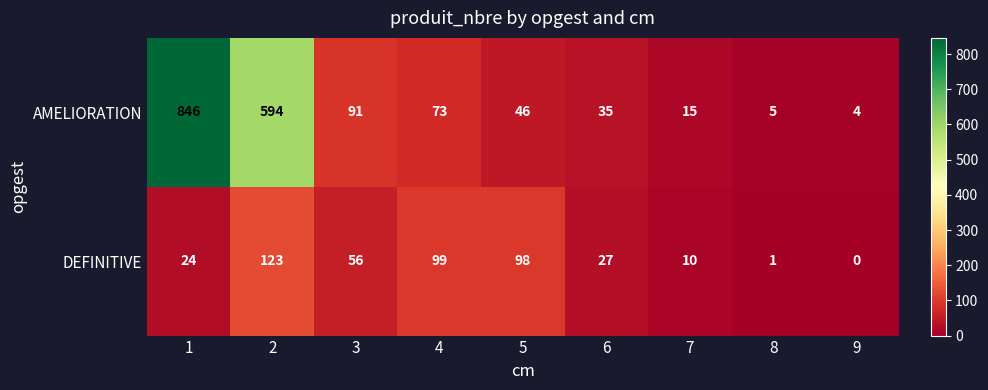

The DEFINITIVE series shows 56 at 3. True or false?

True